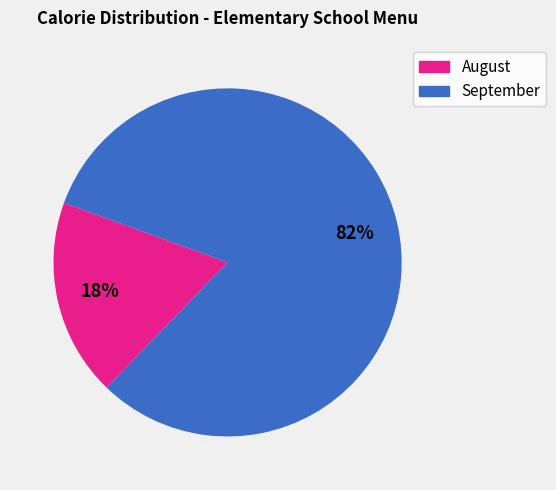

Is there any slice that represents more than half of the pie?

Yes